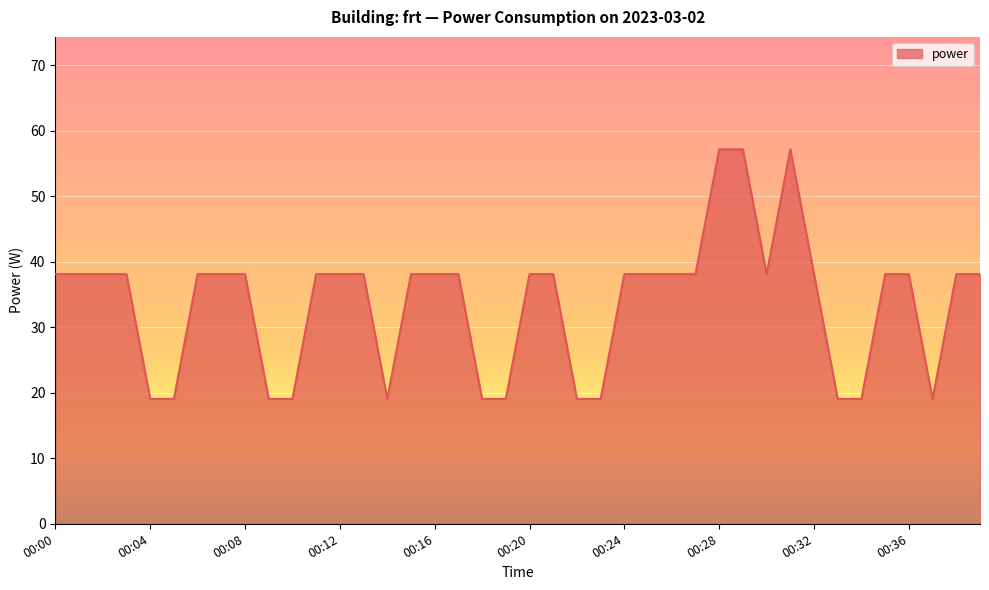

What is the minimum value shown in the chart?

19.1